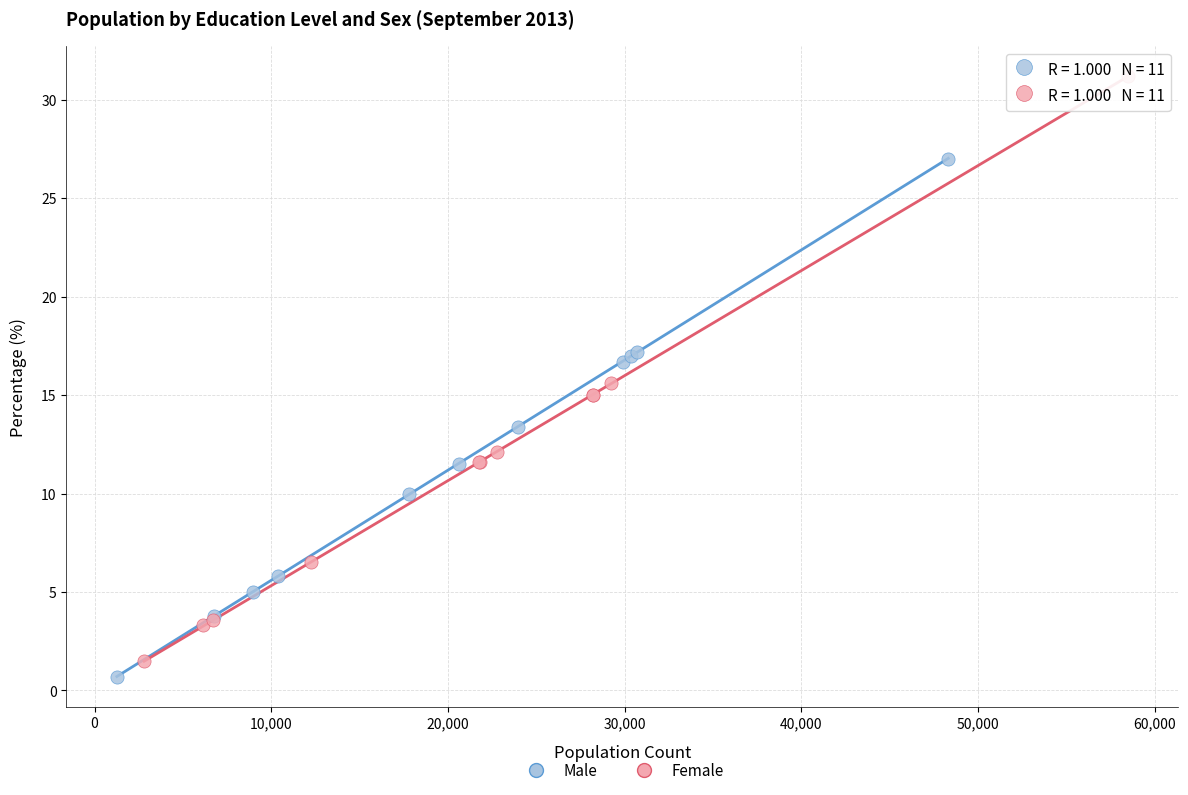

Which series contains the highest Y value?

Female